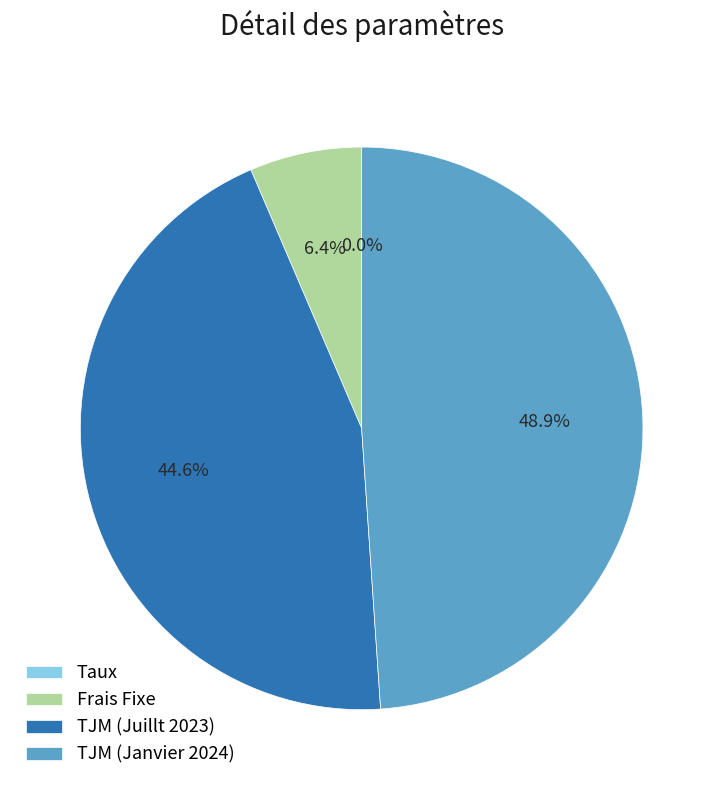

Which slice is the largest?

TJM (Janvier 2024)